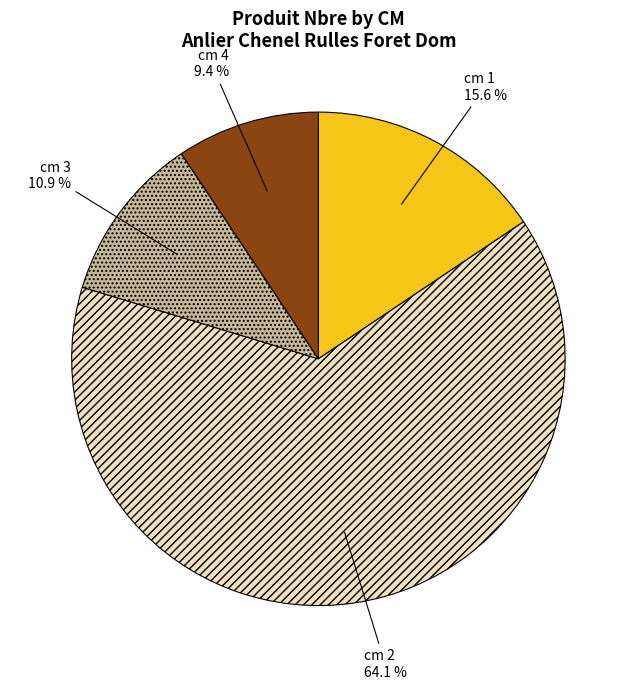

How many slices are in this pie chart?

4